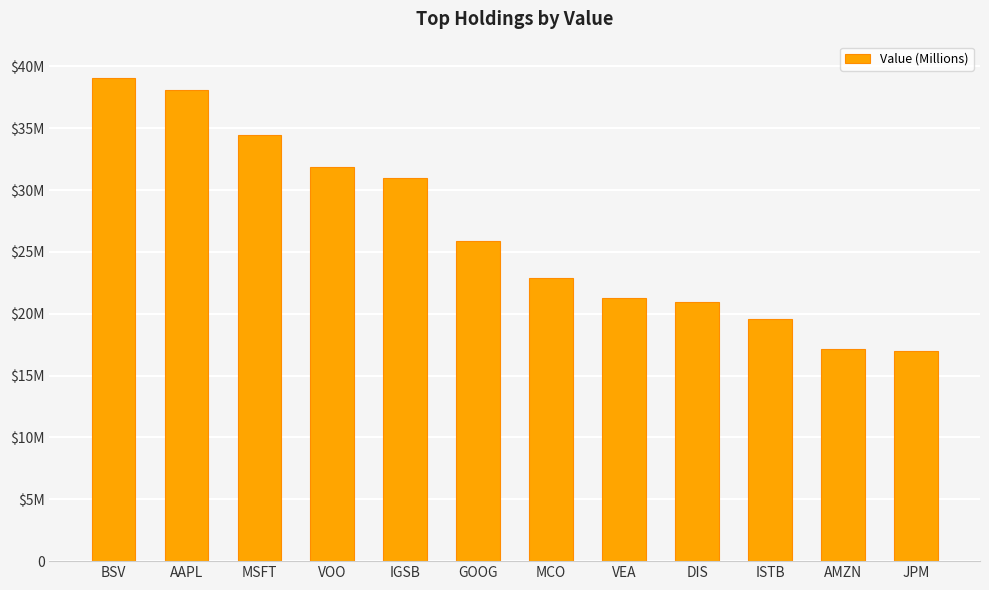

At which label is the value closest to 28036500?

GOOG